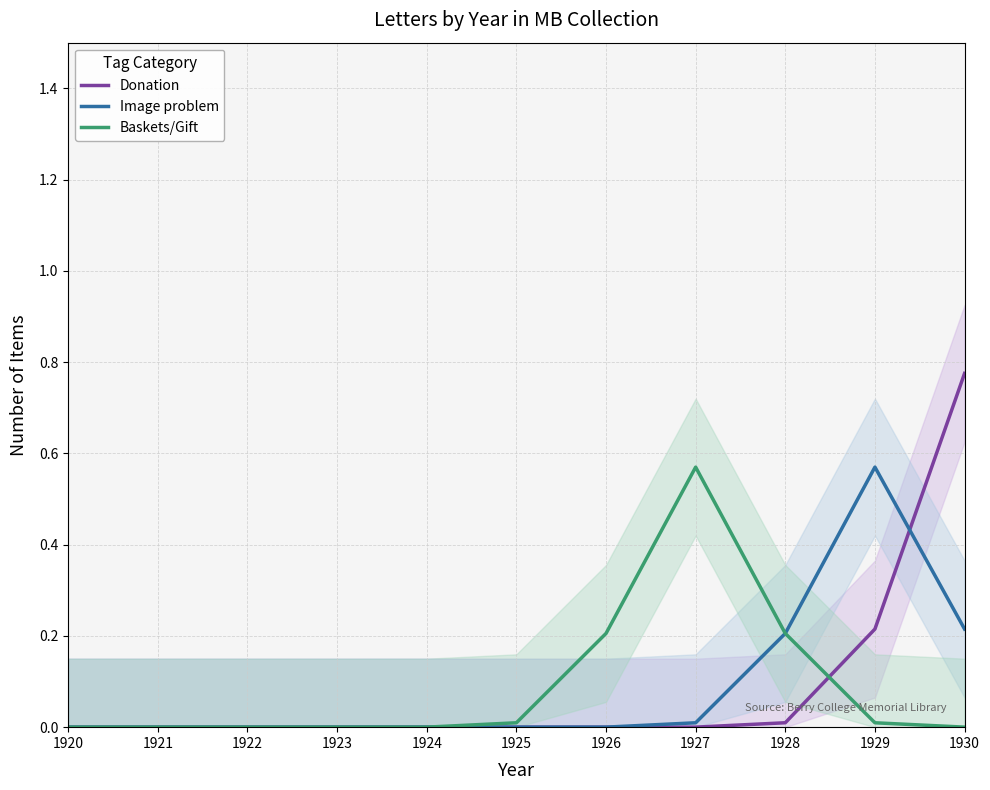

What are all the series names shown in the legend?

Donation, Image problem, Baskets/Gift